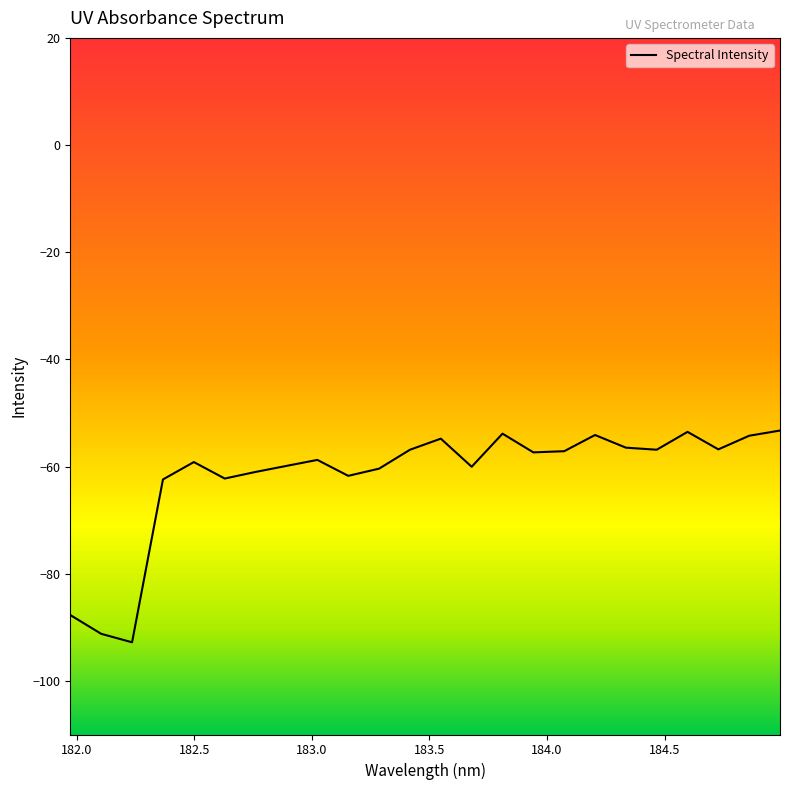

What is the minimum value shown in the chart?

-92.8